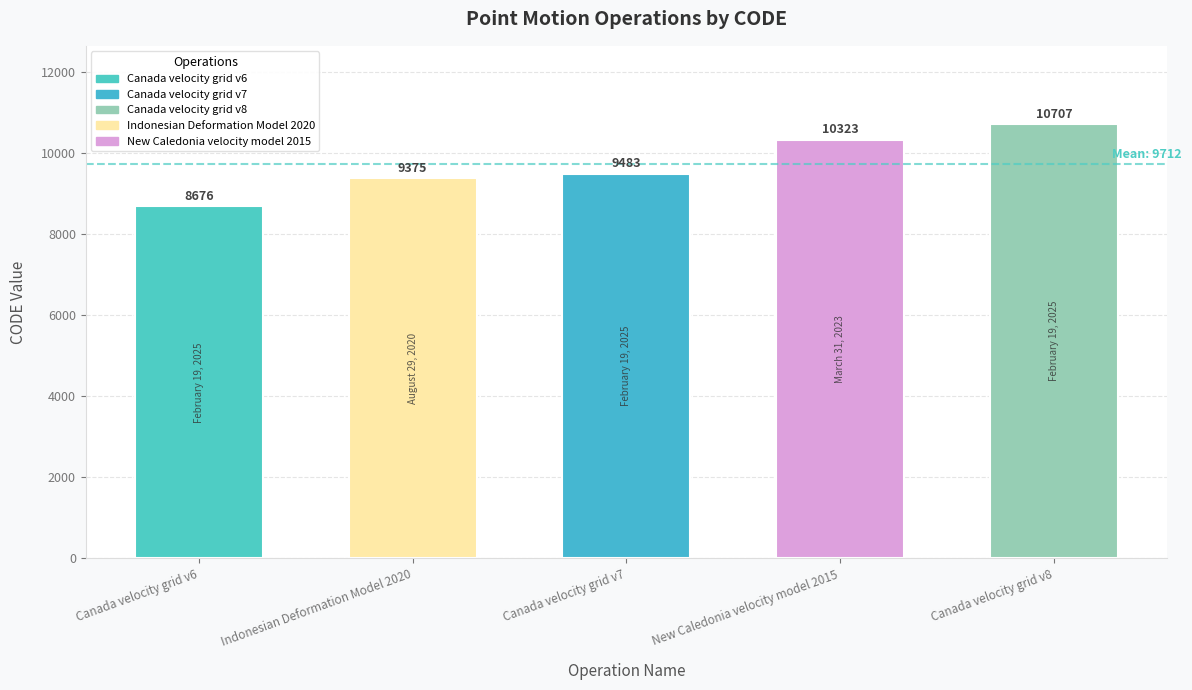

List the labels in order of value, largest first.

Canada velocity grid v8, New Caledonia velocity model 2015, Canada velocity grid v7, Indonesian Deformation Model 2020, Canada velocity grid v6